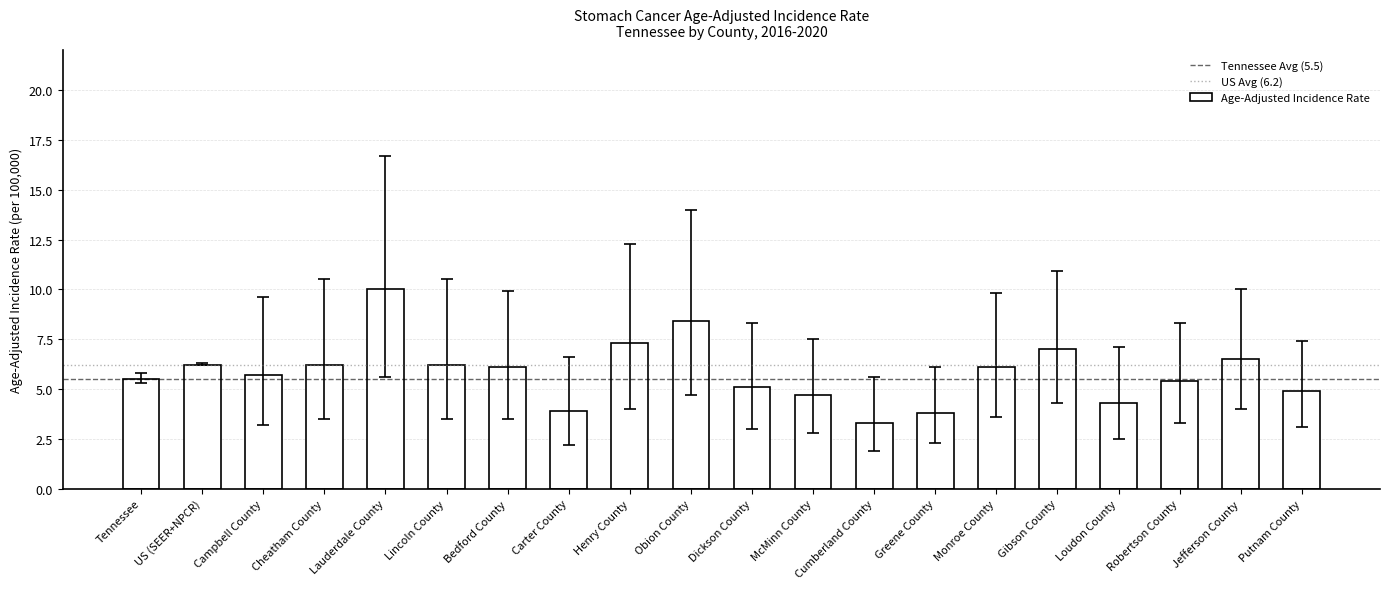

How many bars are there in total?

20